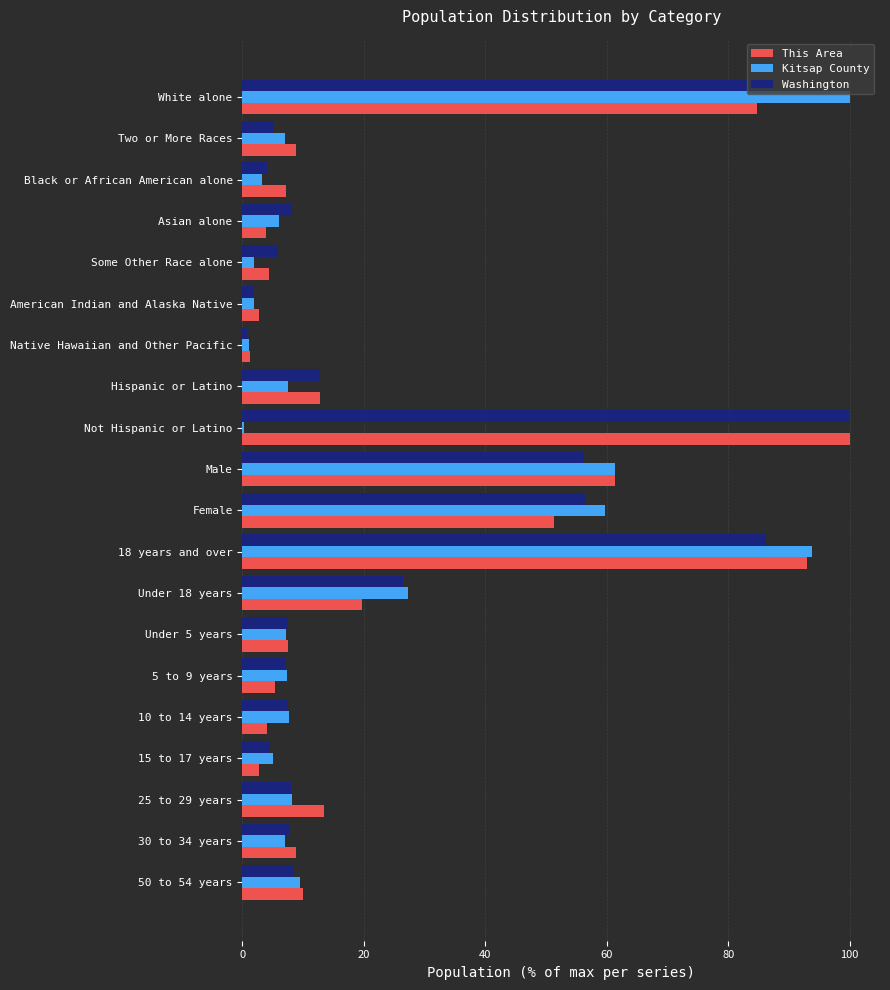

Is the value of Washington at White alone greater than the value of Kitsap County at Black or African American alone?

Yes